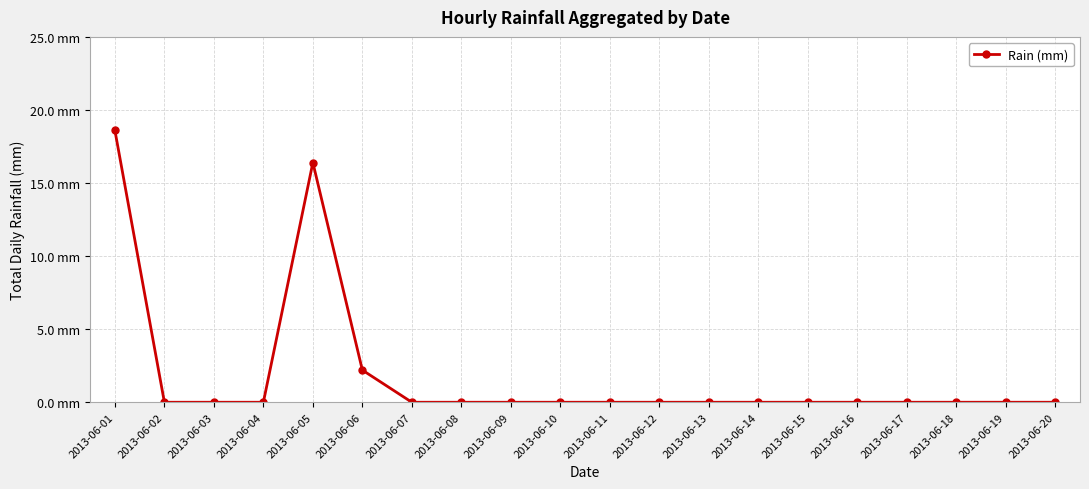

Does the chart have visible grid lines?

Yes